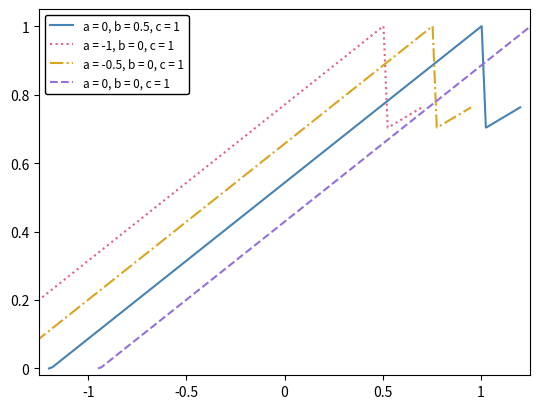

What is the greatest value displayed?

1.0